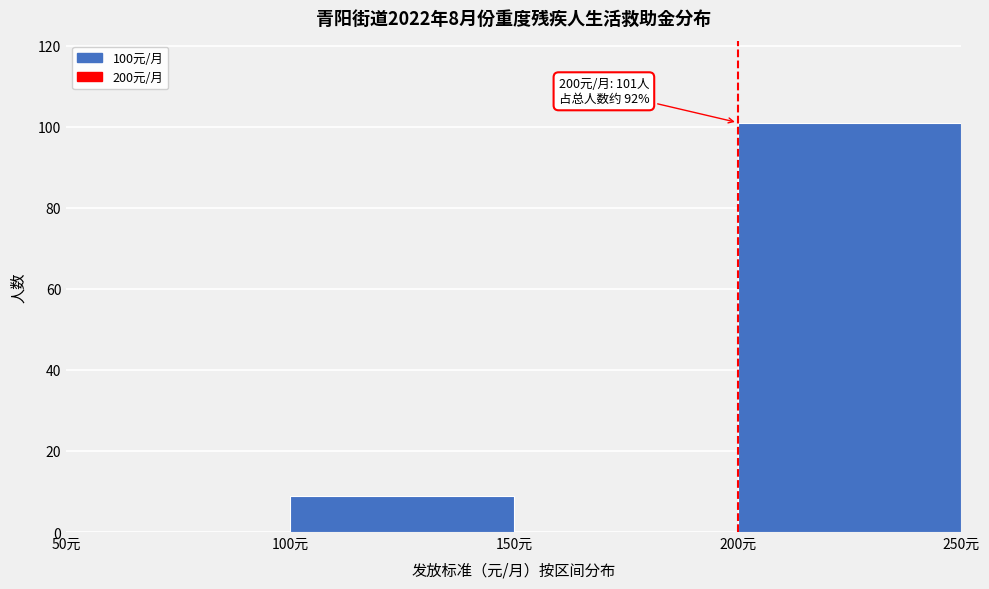

Over which range of the x-axis is the bar tallest?

200 to 250